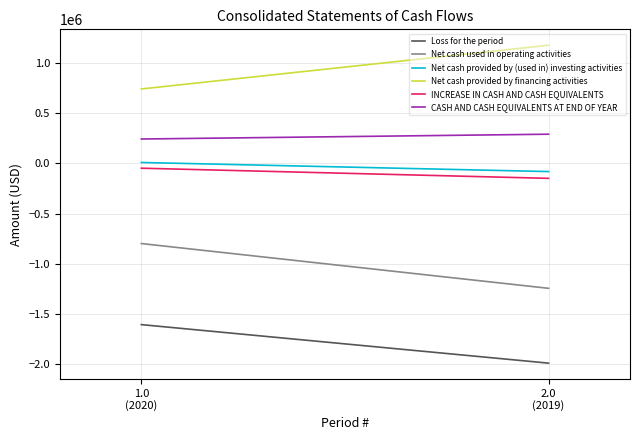

At which label does Net cash used in operating activities reach its peak?

1.0
(2020)